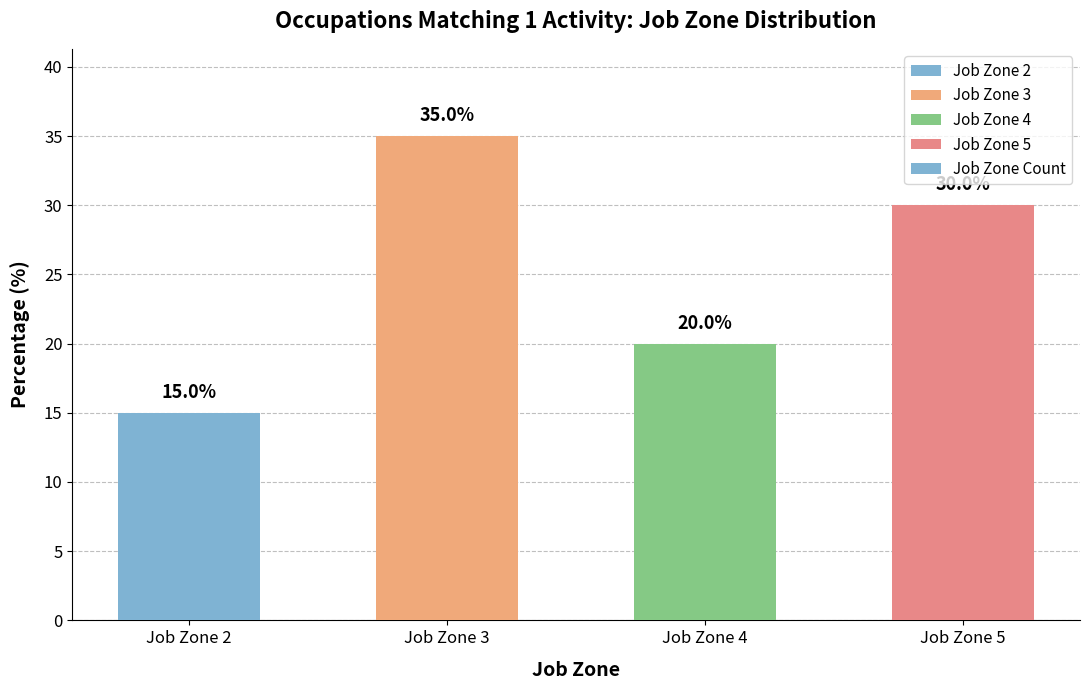

List the labels in order of value, largest first.

Job Zone 3, Job Zone 5, Job Zone 4, Job Zone 2